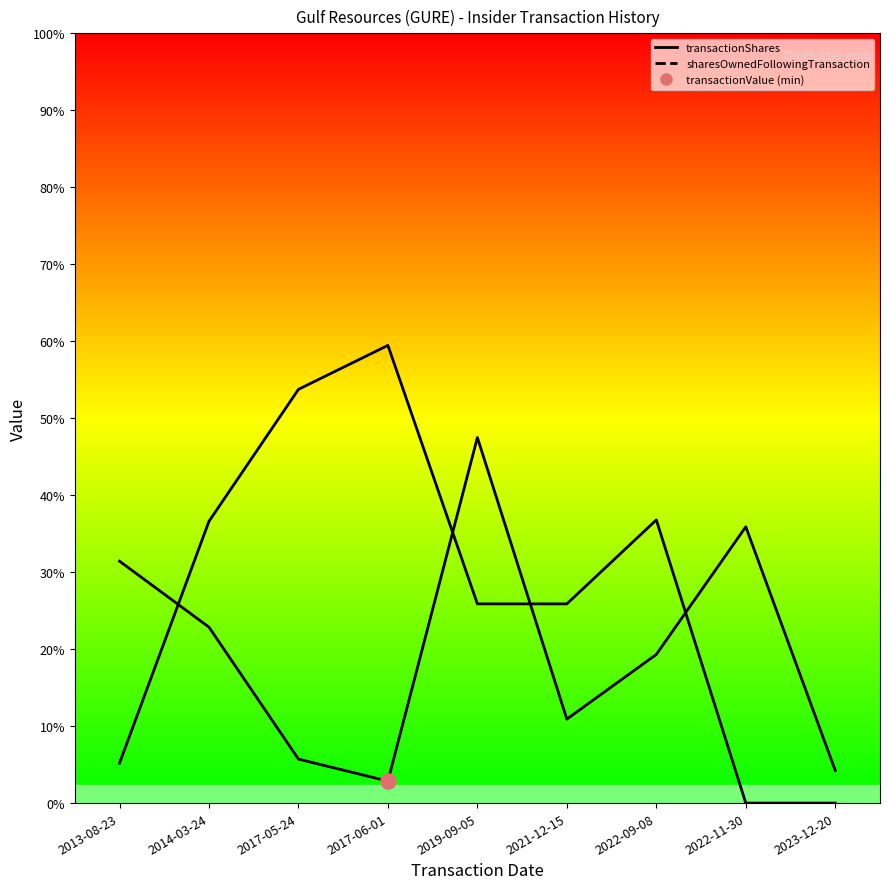

Is the value of sharesOwnedFollowingTransaction at 2013-08-23 greater than the value of transactionShares at 2019-09-05?

No